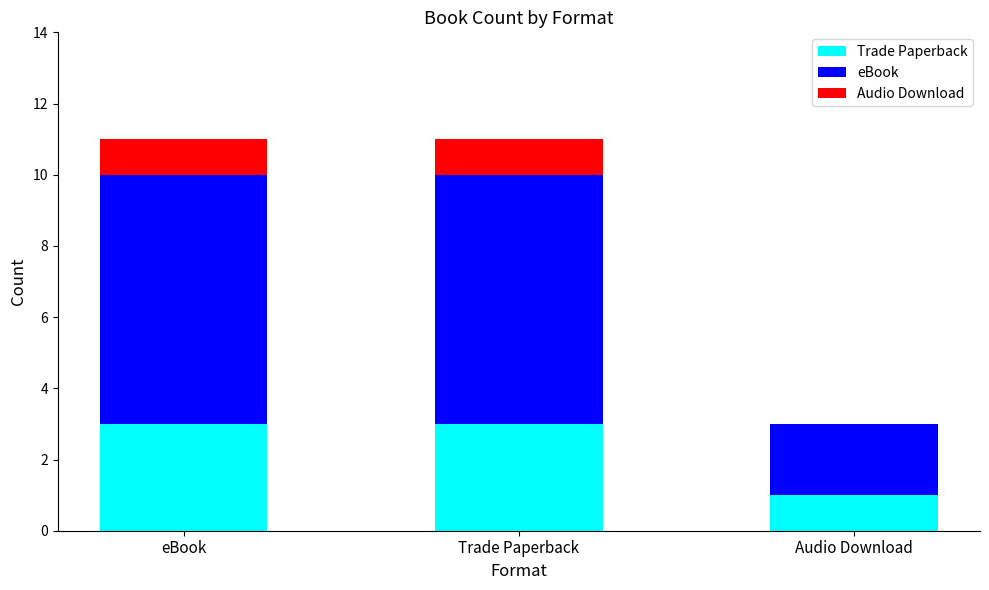

What is the total value across all series at eBook?

11